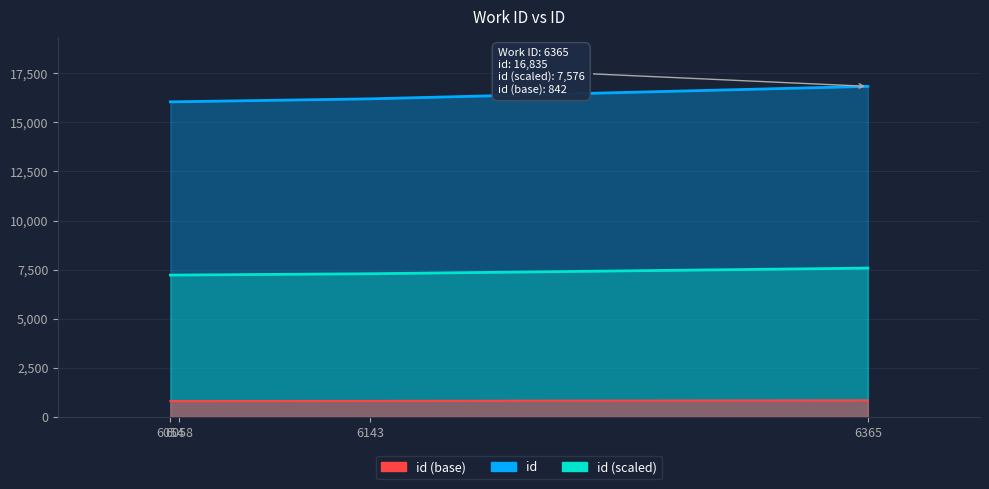

What is the average value?

16284